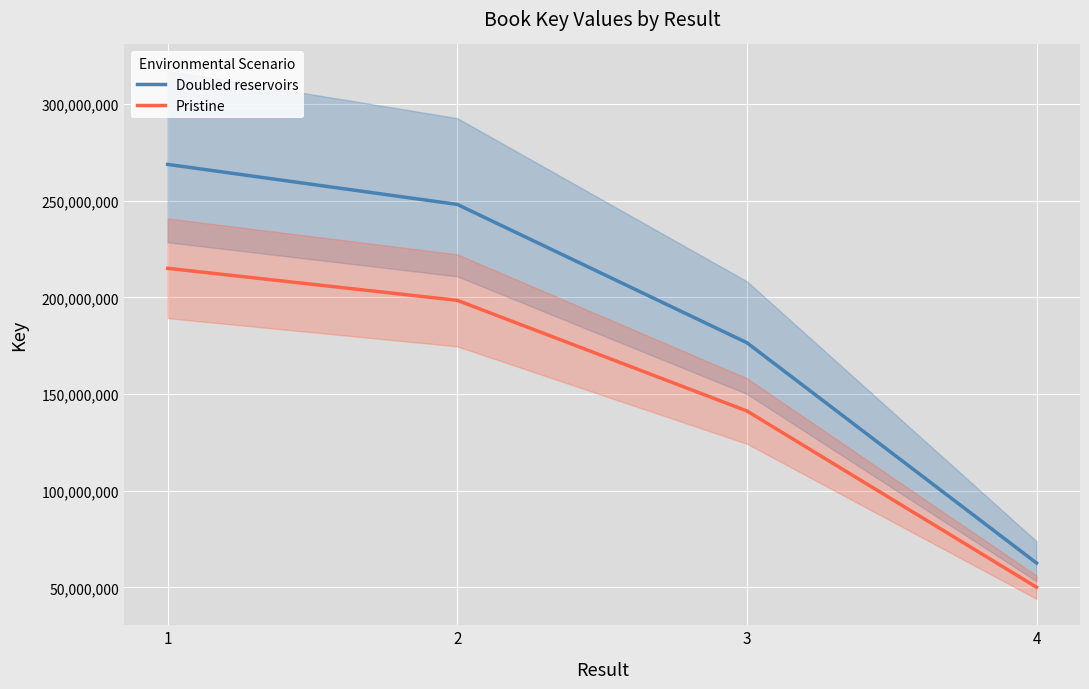

Reading right to left, what are all the values shown in this chart?

Doubled reservoirs: 4=62545331.2	3=176493013.8	2=248027798.8	1=268751010.0
Pristine: 4=50036265.0	3=141194411.0	2=198422239.0	1=215000808.0